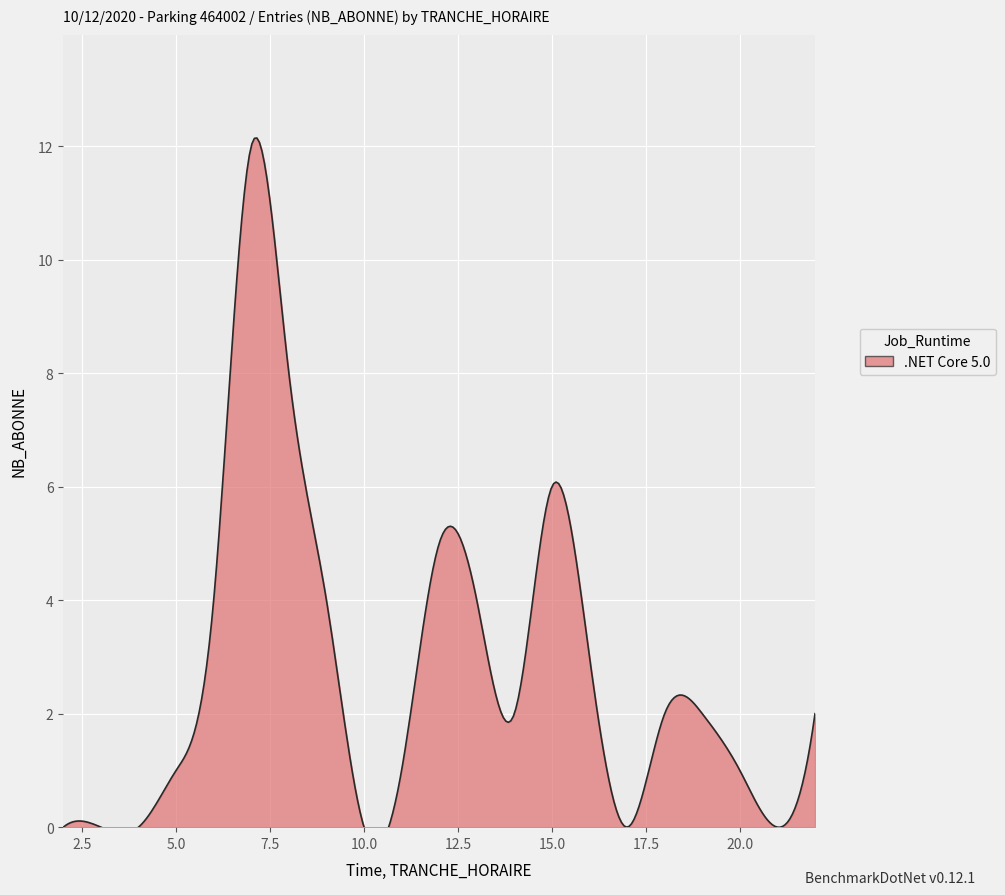

At how many categories does at least one series exceed 0?

17